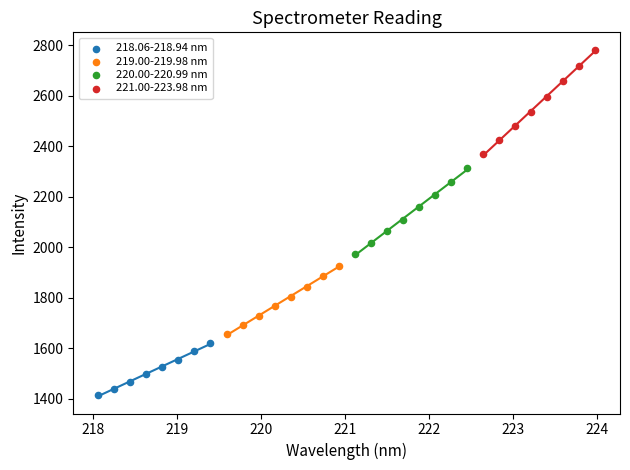

Which series has the widest spread of Y values?

221.00-223.98 nm